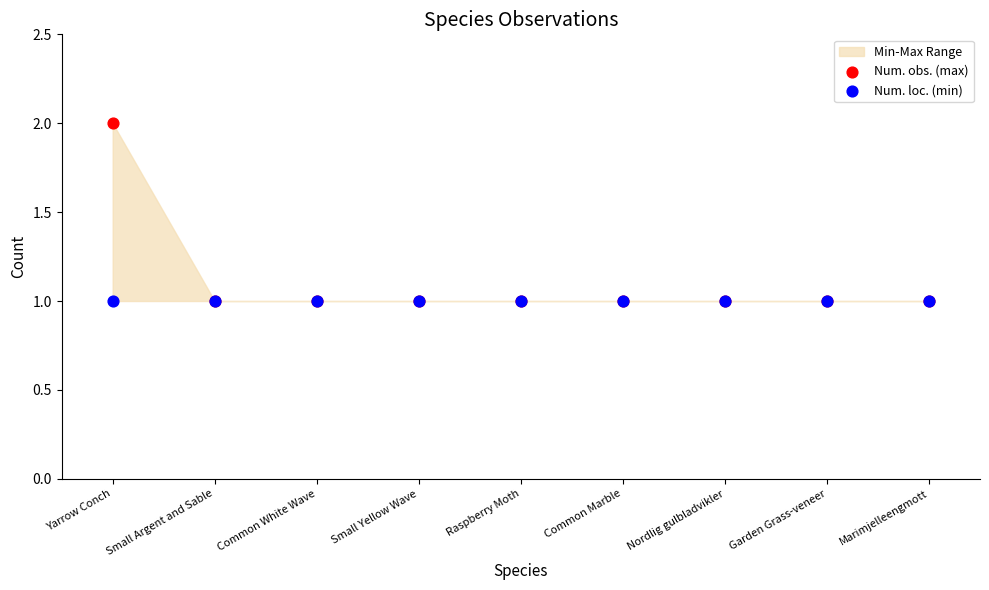

Which series has the widest spread of Y values?

Num. obs. (max)